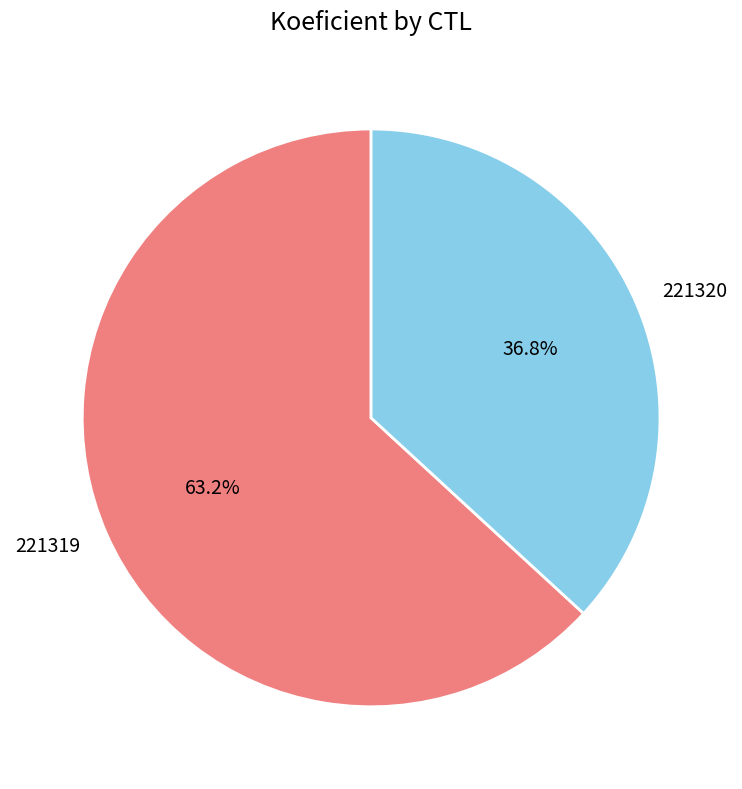

Is it true that 221319 is 63% of the pie?

True